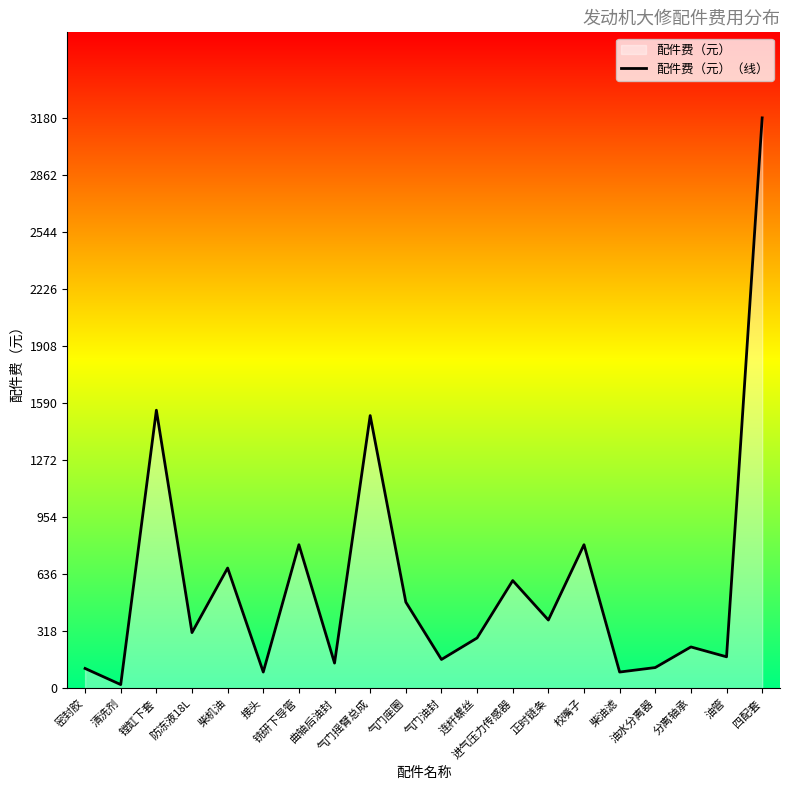

Which has a higher value, 气门油封 or 油管?

油管